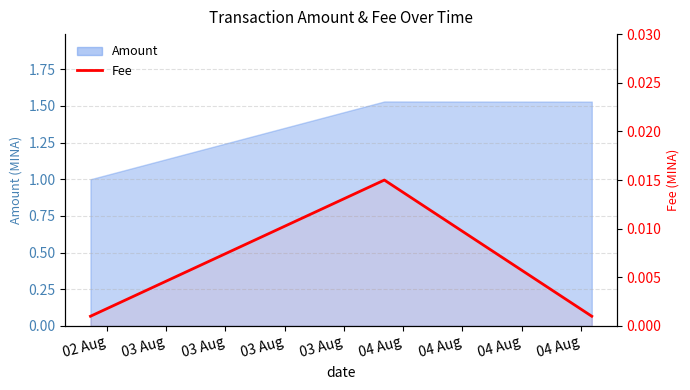

True or false: the data shows 0.0 at 02 Aug.

True